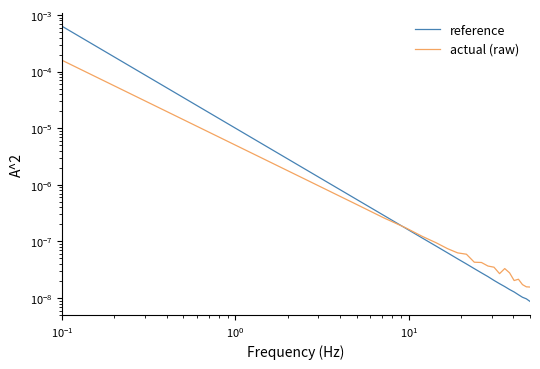

The value of actual (raw) at $\mathdefault{10^{0}}$ is 0.0. True or false?

True